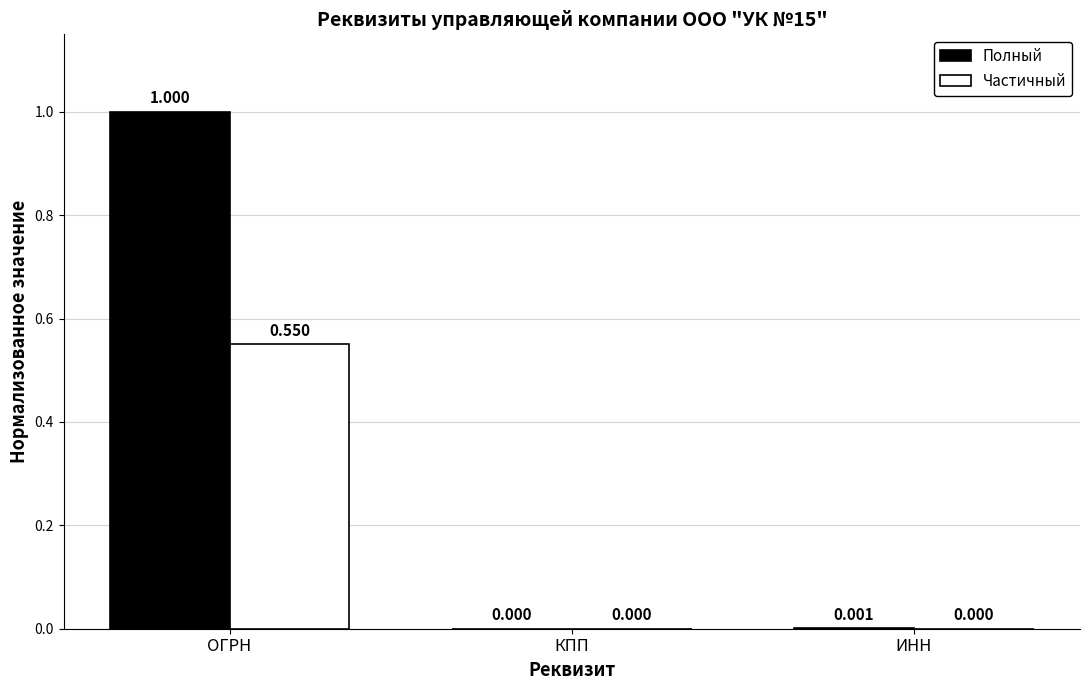

The Частичный series shows 0.9 at ОГРН. True or false?

False